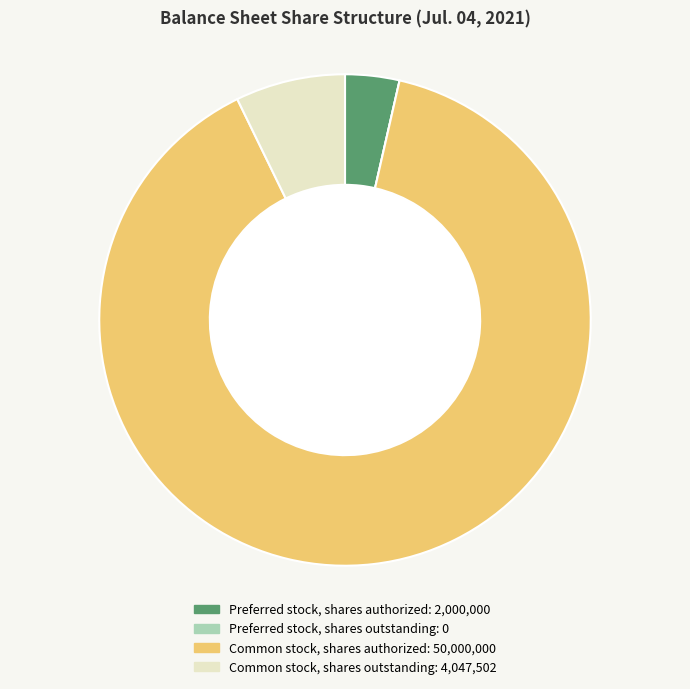

Approximately how many times larger is the value at Common stock, shares authorized compared to Common stock, shares outstanding?

12.4